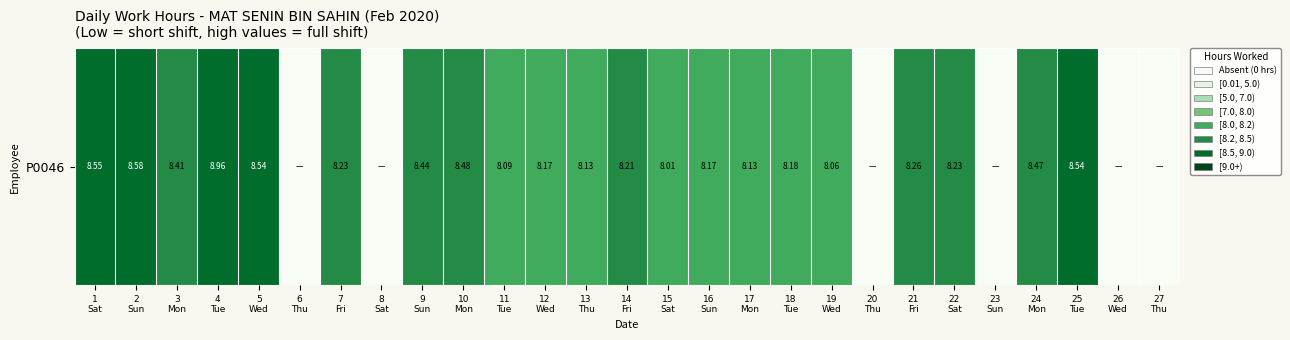

Rank the categories by value from highest to lowest.

4
Tue, 2
Sun, 1
Sat, 5
Wed, 25
Tue, 10
Mon, 24
Mon, 9
Sun, 3
Mon, 21
Fri, 7
Fri, 22
Sat, 14
Fri, 18
Tue, 12
Wed, 16
Sun, 13
Thu, 17
Mon, 11
Tue, 19
Wed, 15
Sat, 6
Thu, 8
Sat, 20
Thu, 23
Sun, 26
Wed, 27
Thu